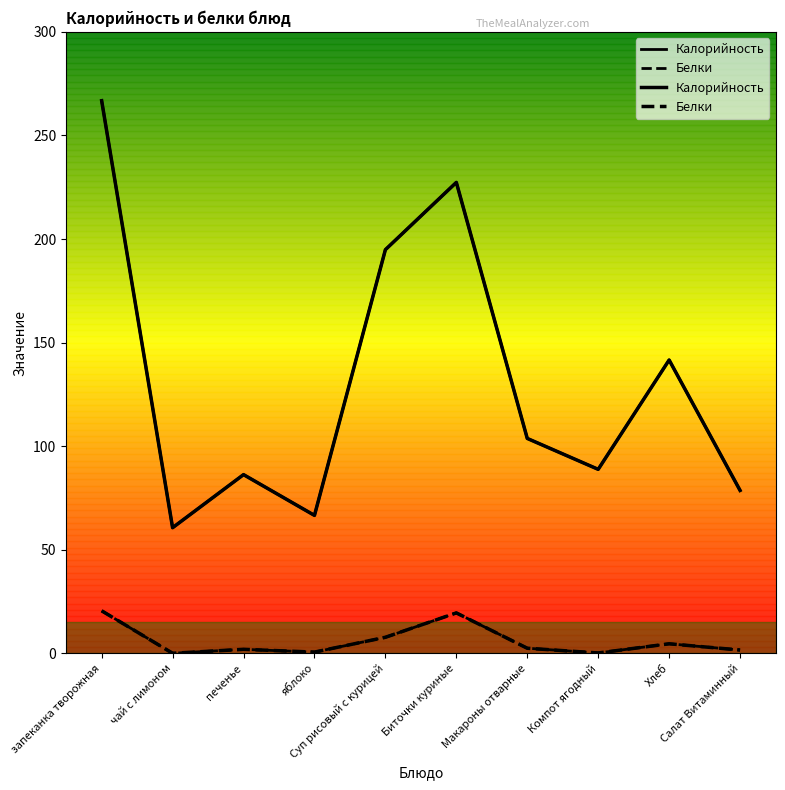

What is the value of the Калорийность point at the 6th from the left?

227.3